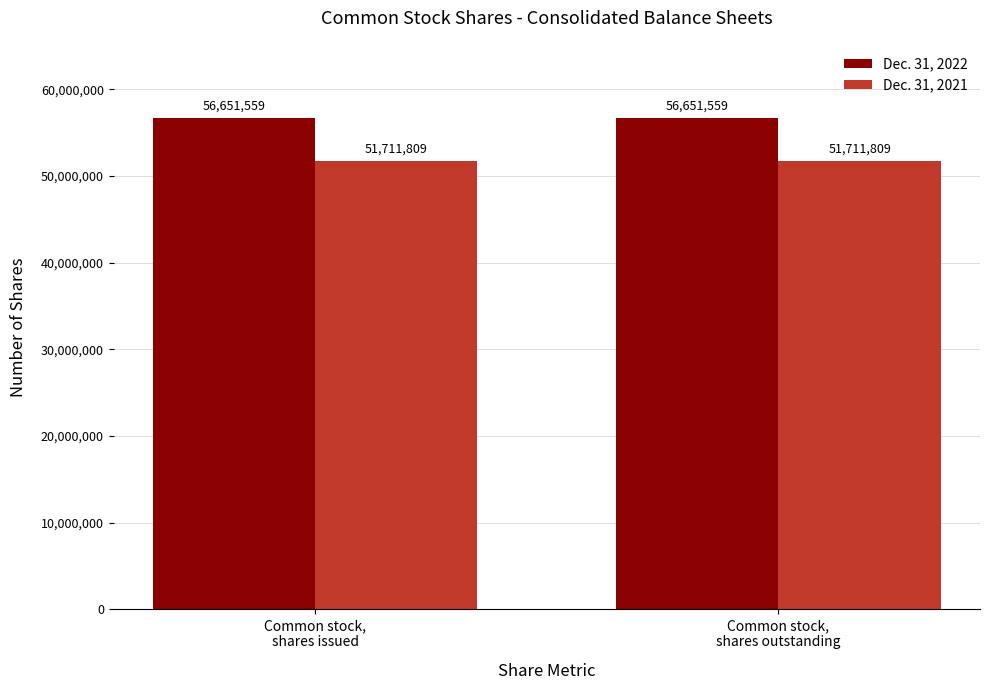

List the series in order of their overall mean, highest first.

Dec. 31, 2022, Dec. 31, 2021